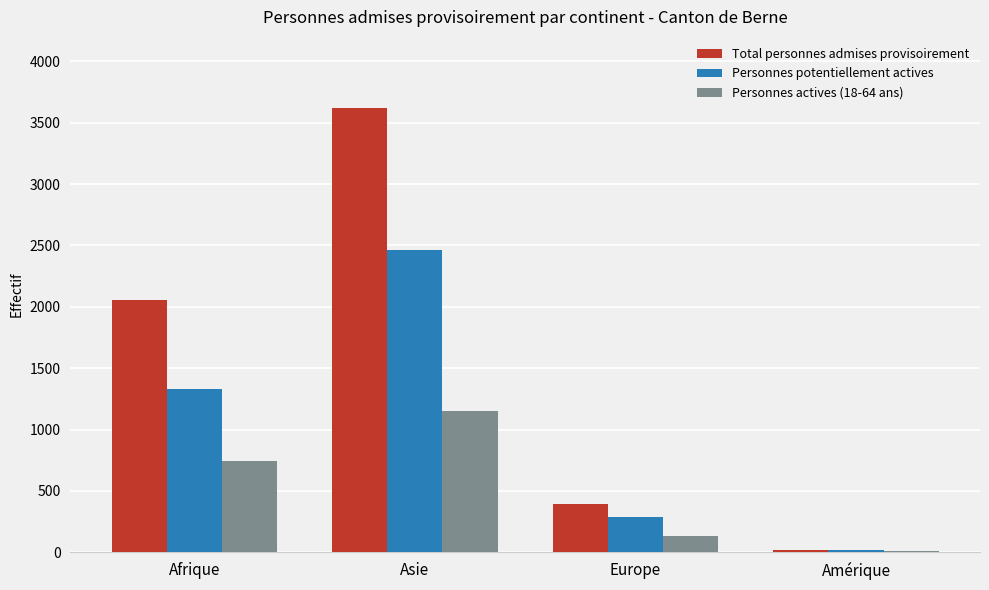

What are all the series names shown in the legend?

Total personnes admises provisoirement, Personnes potentiellement actives, Personnes actives (18-64 ans)